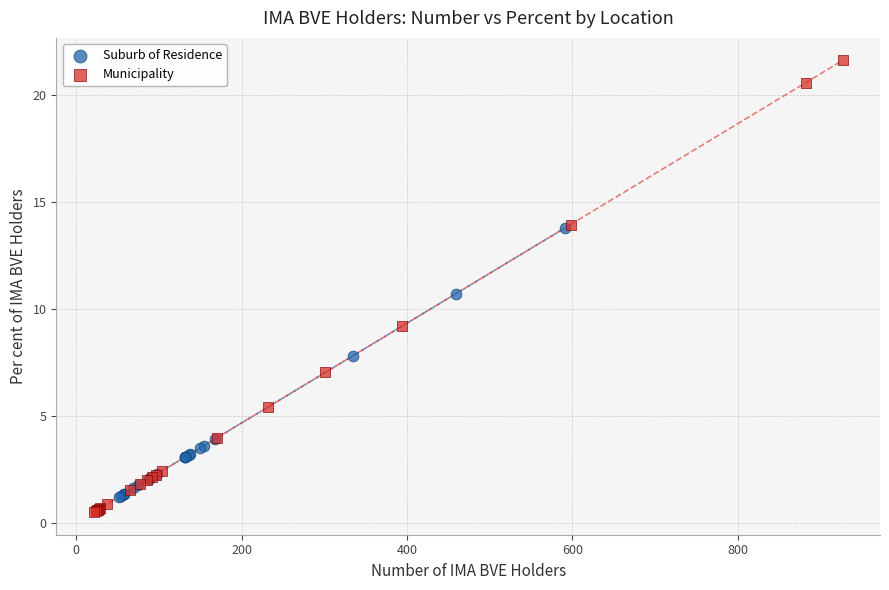

Which series has the largest Y range (max minus min)?

Municipality